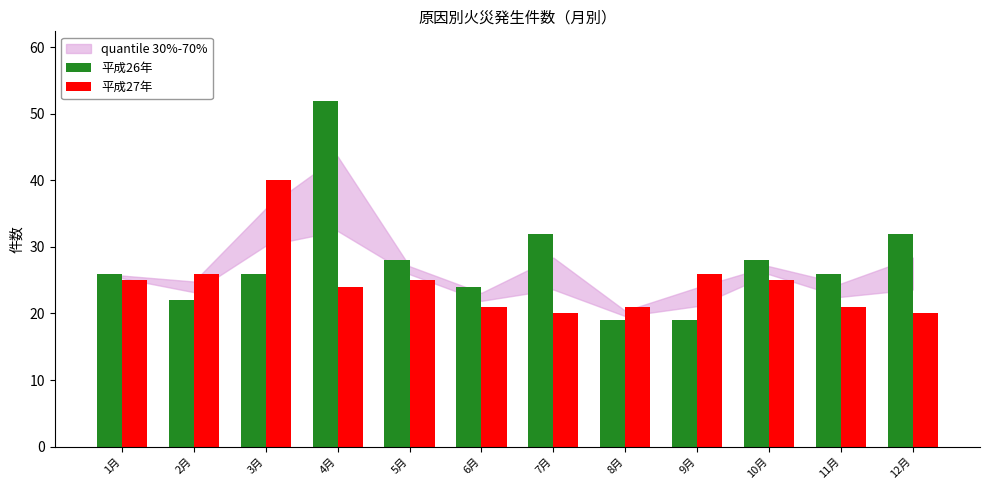

Between 8月 and 10月, which series saw the biggest shift?

平成26年